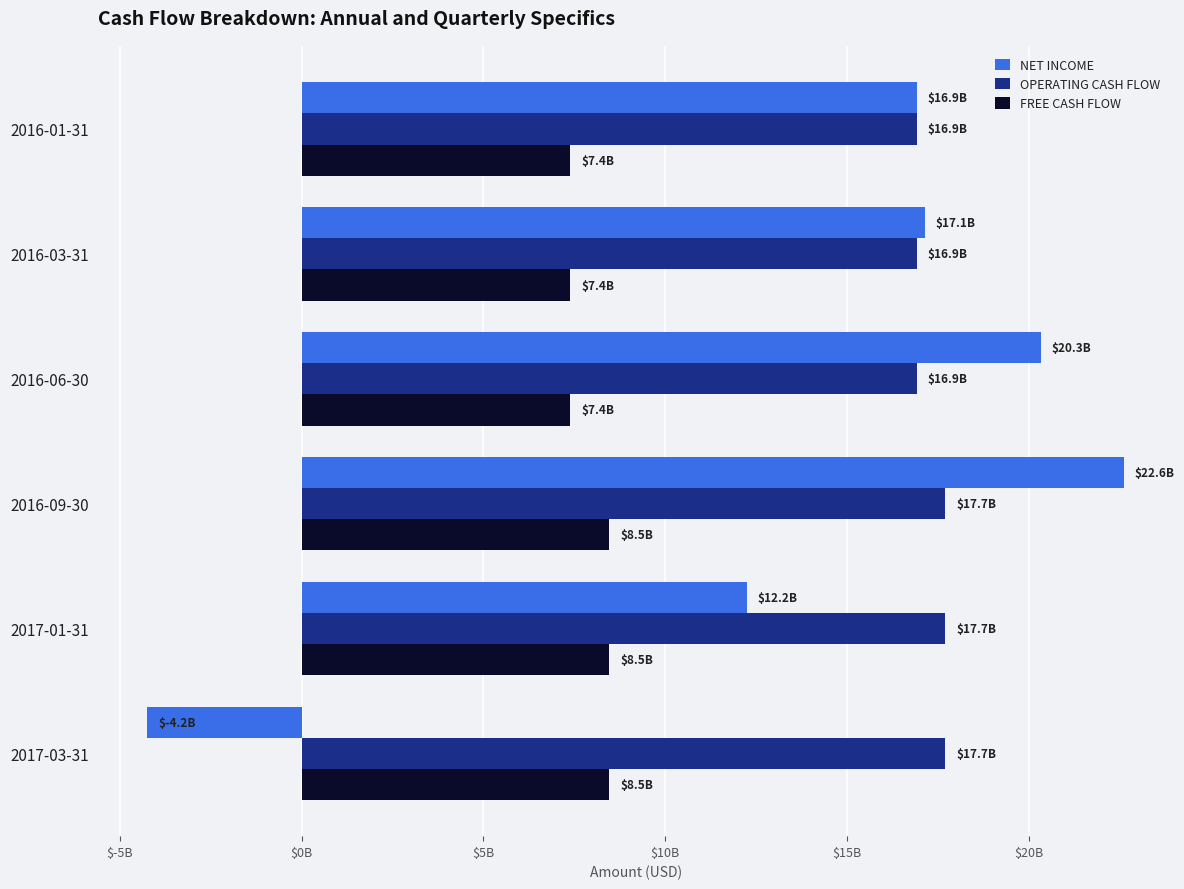

Are the bars horizontal?

Yes